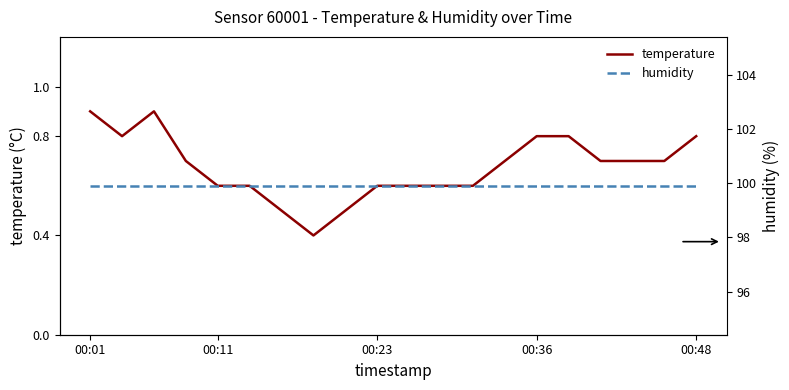

Between 10 and 16, which series saw the biggest shift?

temperature